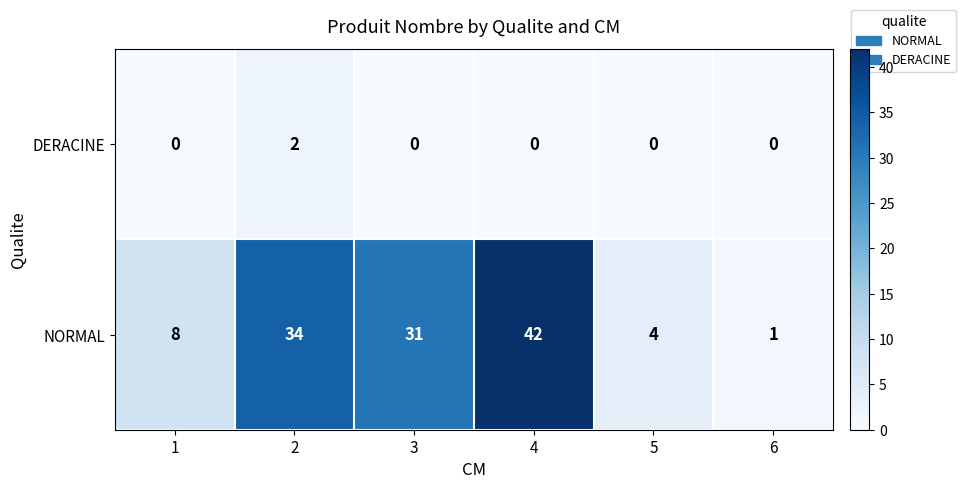

List the series in order of their peak value, highest first.

NORMAL, DERACINE